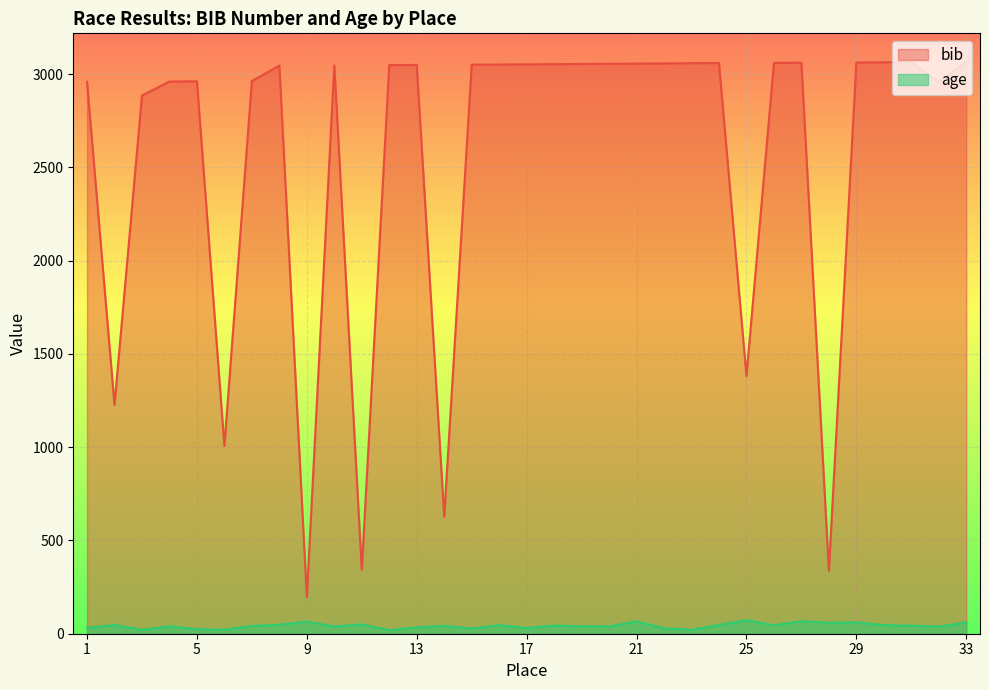

Which series changed the most between 11 and 29?

bib